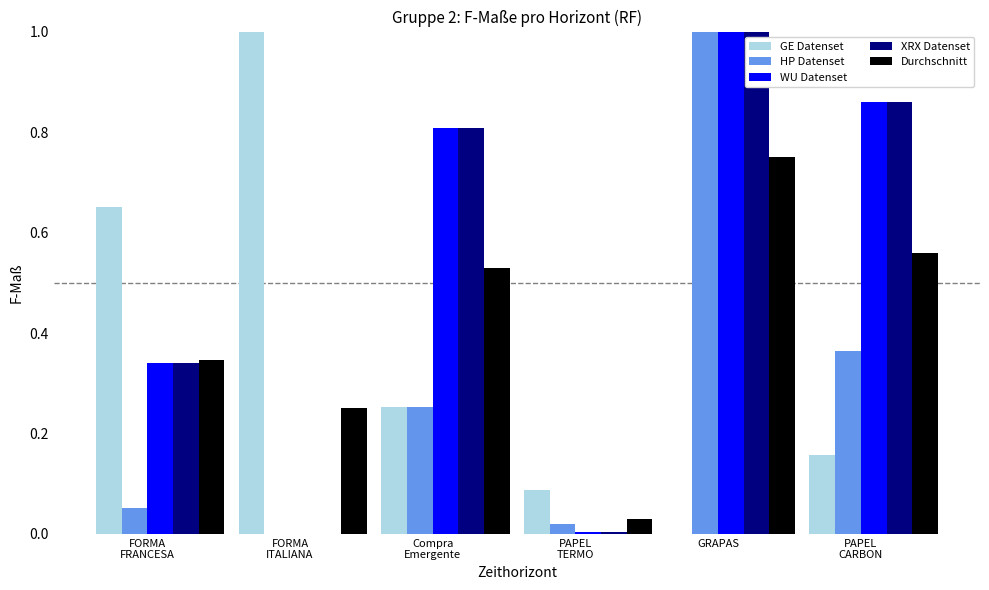

How many groups of bars are there?

6